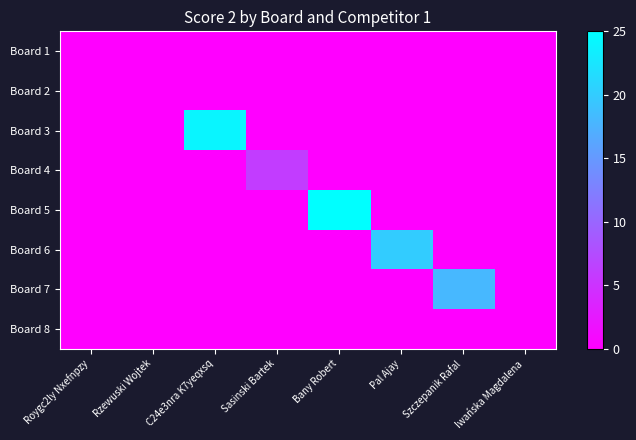

Reading left to right, what are all the values shown in this chart?

Board 1: Roygc2ly Nxefnpzy=0	Rzewuski Wojtek=0	C24e3nra K7yeqxsq=0	Sasinski Bartek=0	Bany Robert=0	Pal Ajay=0	Szczepanik Rafal=0	Iwańska Magdalena=0
Board 2: Roygc2ly Nxefnpzy=0	Rzewuski Wojtek=0	C24e3nra K7yeqxsq=0	Sasinski Bartek=0	Bany Robert=0	Pal Ajay=0	Szczepanik Rafal=0	Iwańska Magdalena=0
Board 3: Roygc2ly Nxefnpzy=0	Rzewuski Wojtek=0	C24e3nra K7yeqxsq=24	Sasinski Bartek=0	Bany Robert=0	Pal Ajay=0	Szczepanik Rafal=0	Iwańska Magdalena=0
Board 4: Roygc2ly Nxefnpzy=0	Rzewuski Wojtek=0	C24e3nra K7yeqxsq=0	Sasinski Bartek=6	Bany Robert=0	Pal Ajay=0	Szczepanik Rafal=0	Iwańska Magdalena=0
Board 5: Roygc2ly Nxefnpzy=0	Rzewuski Wojtek=0	C24e3nra K7yeqxsq=0	Sasinski Bartek=0	Bany Robert=25	Pal Ajay=0	Szczepanik Rafal=0	Iwańska Magdalena=0
Board 6: Roygc2ly Nxefnpzy=0	Rzewuski Wojtek=0	C24e3nra K7yeqxsq=0	Sasinski Bartek=0	Bany Robert=0	Pal Ajay=20	Szczepanik Rafal=0	Iwańska Magdalena=0
Board 7: Roygc2ly Nxefnpzy=0	Rzewuski Wojtek=0	C24e3nra K7yeqxsq=0	Sasinski Bartek=0	Bany Robert=0	Pal Ajay=0	Szczepanik Rafal=18	Iwańska Magdalena=0
Board 8: Roygc2ly Nxefnpzy=0	Rzewuski Wojtek=0	C24e3nra K7yeqxsq=0	Sasinski Bartek=0	Bany Robert=0	Pal Ajay=0	Szczepanik Rafal=0	Iwańska Magdalena=0